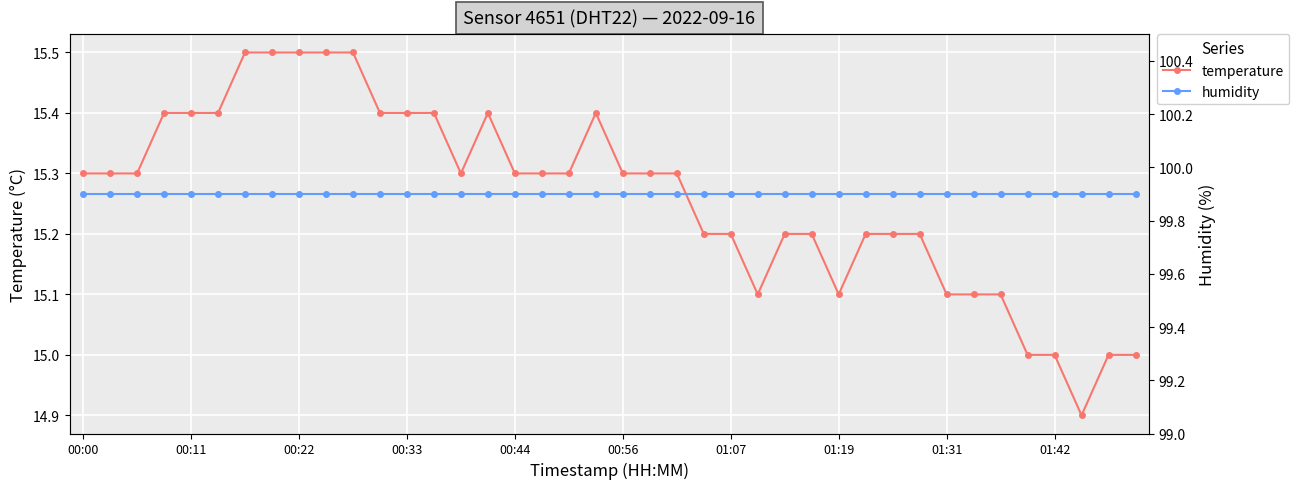

What is the highest value of the temperature series?

15.5